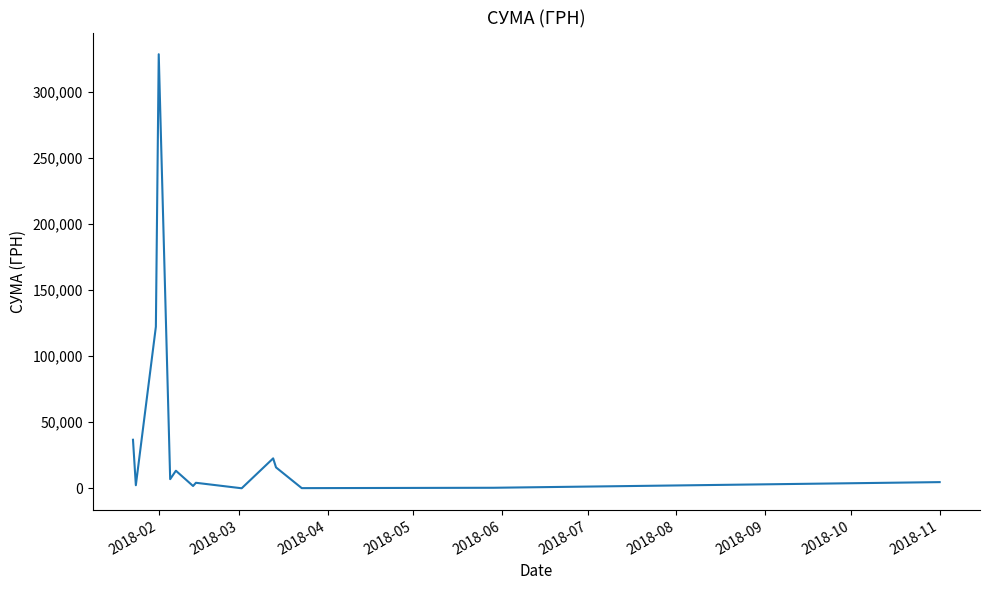

What is the difference between the maximum and minimum values?

328251.3